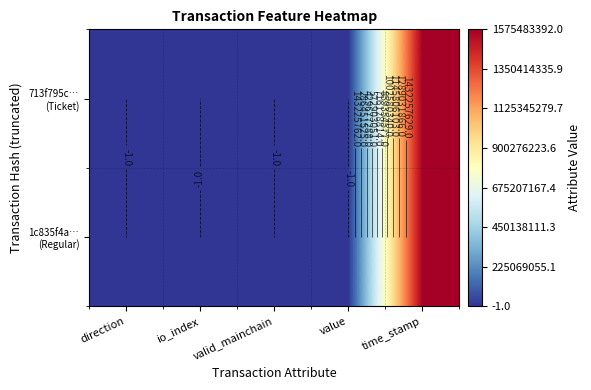

Count the number of data series in this chart.

2